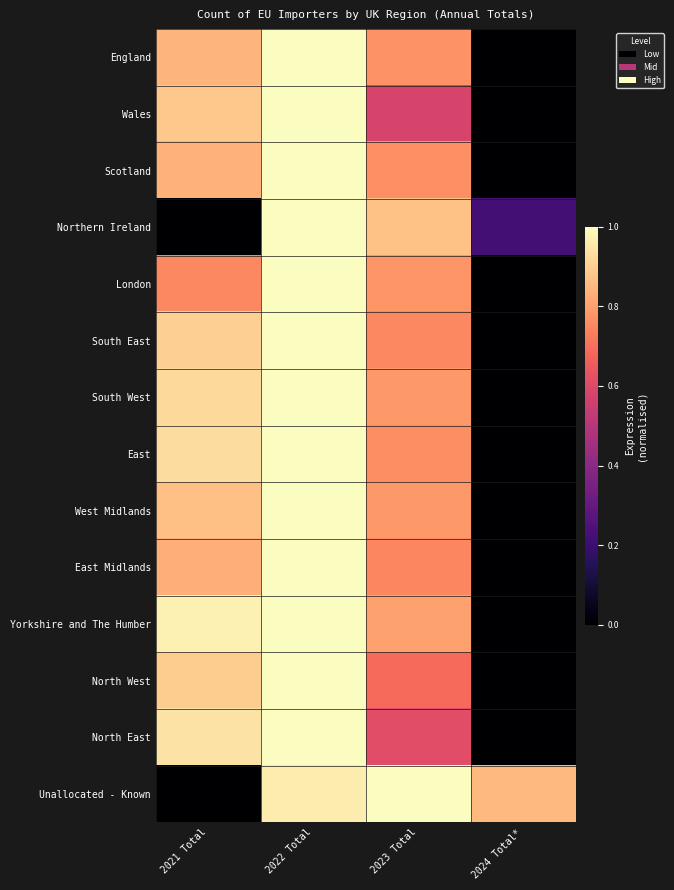

What is the total value across all series at 2021 Total?

10.6